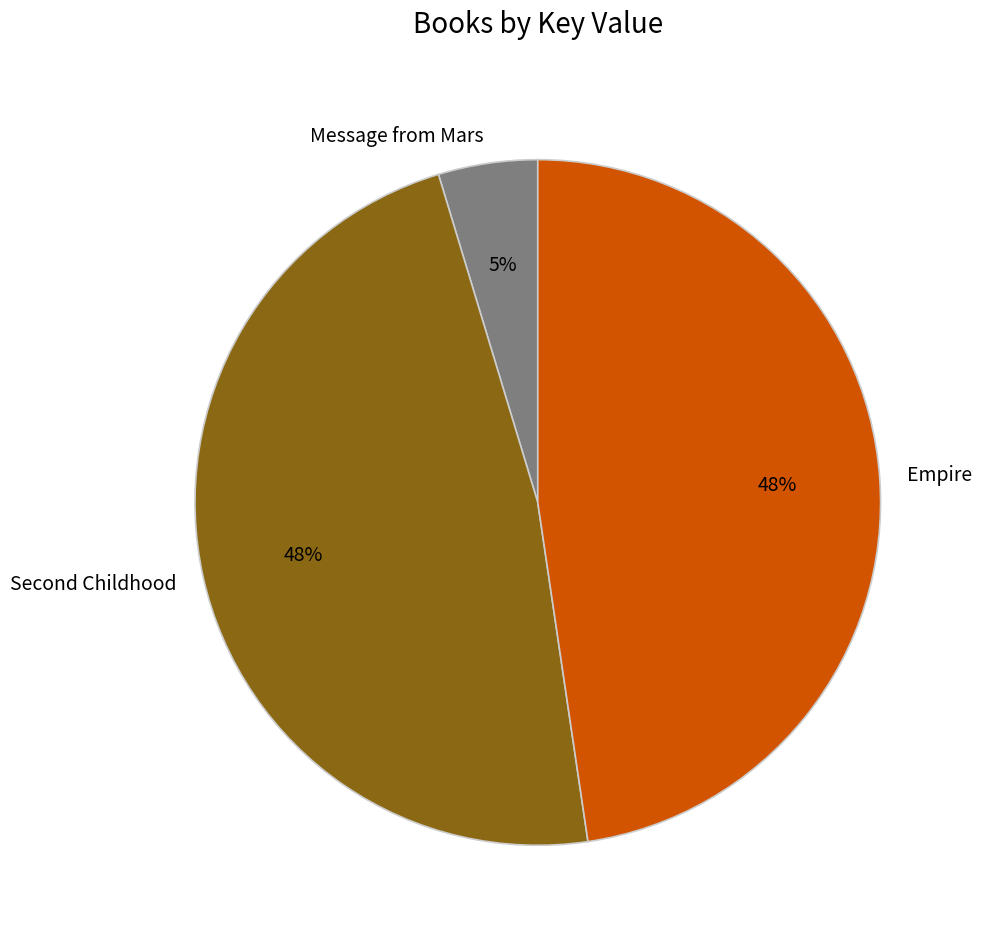

To the nearest percent, what is the average slice percentage?

33%